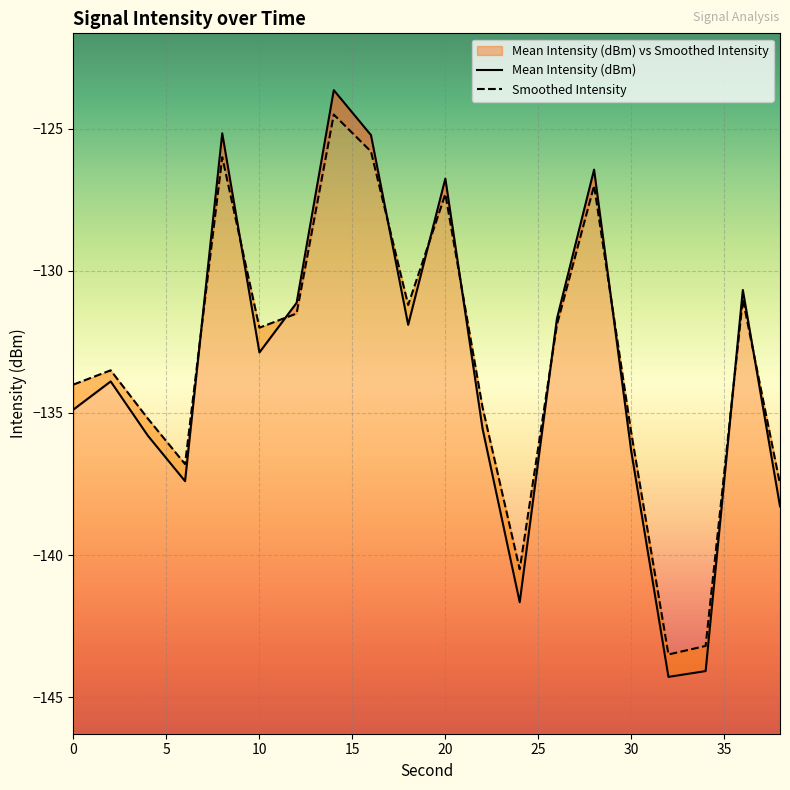

What is the value of the Mean Intensity (dBm) point at the 15th from the left?

-126.4